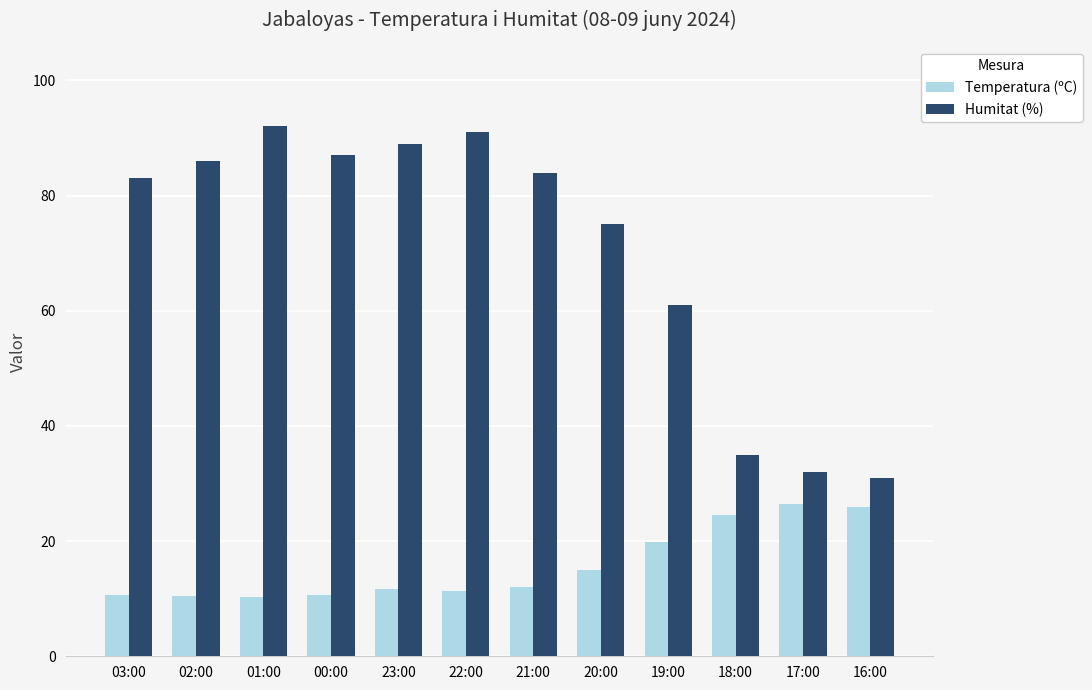

At how many categories does at least one series exceed 40?

9